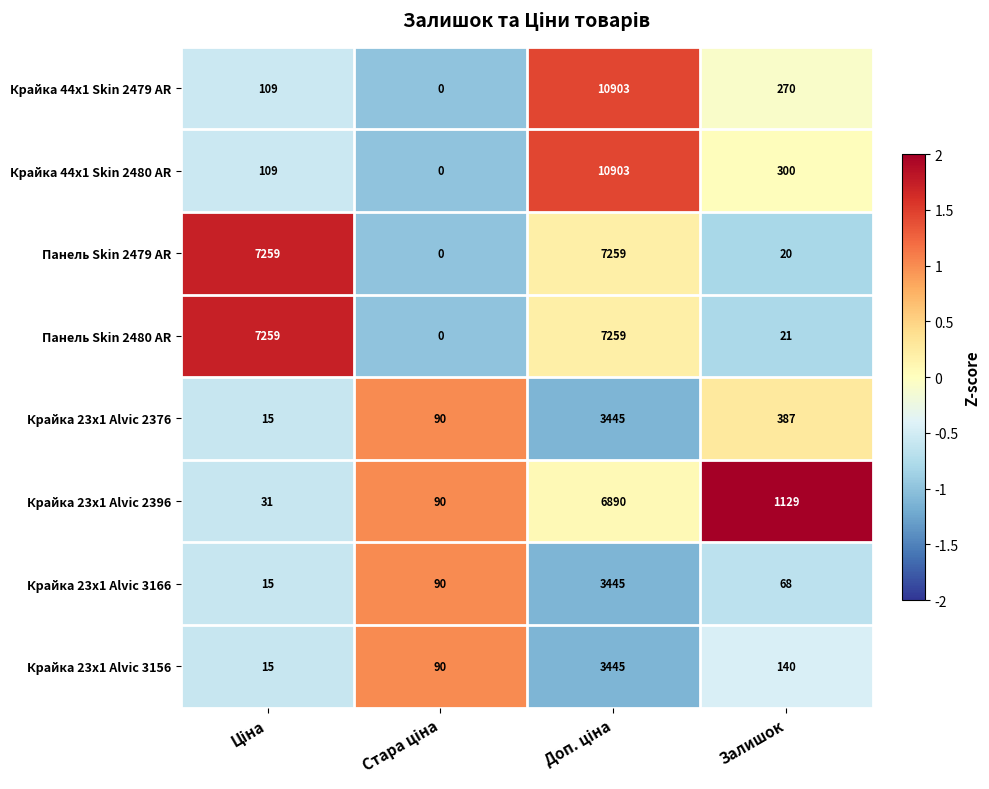

How many categories are shown in the chart?

4